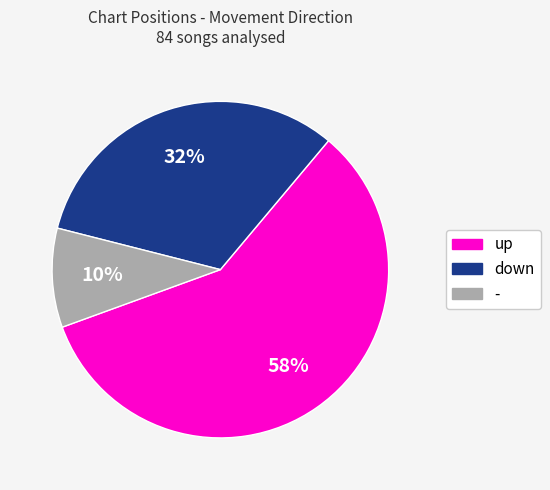

To the nearest percent, what percentage of the pie is -?

10%